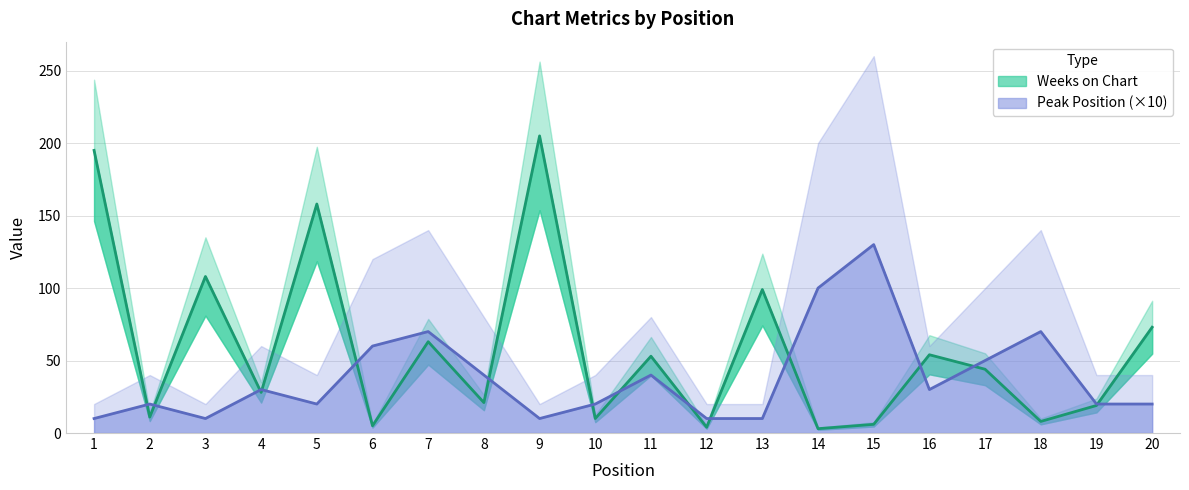

List the series in order of their overall mean, lowest first.

Peak Position, Weeks on Chart